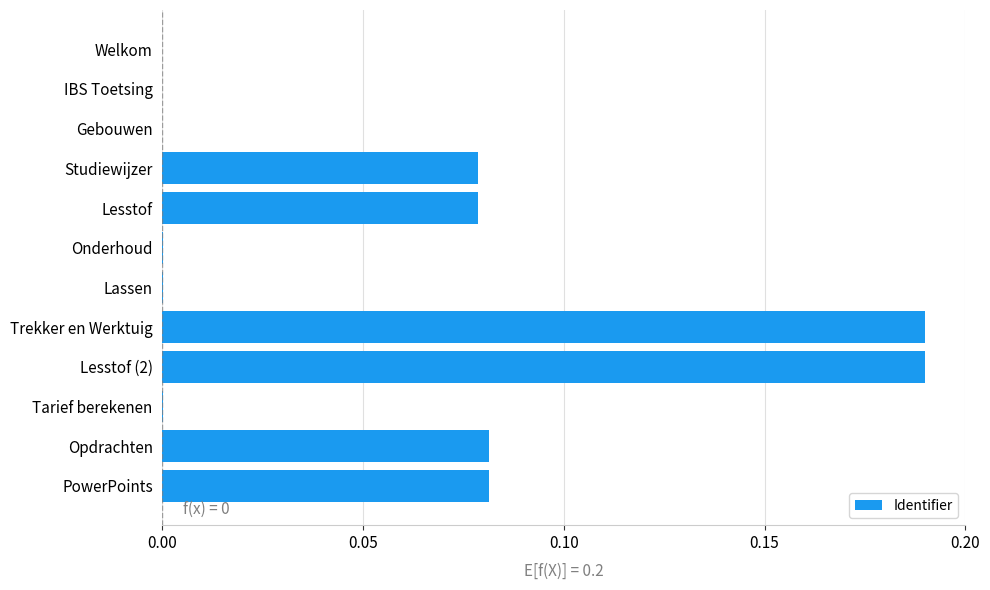

The chart shows a value of 0.3 at Trekker en Werktuig. True or false?

False